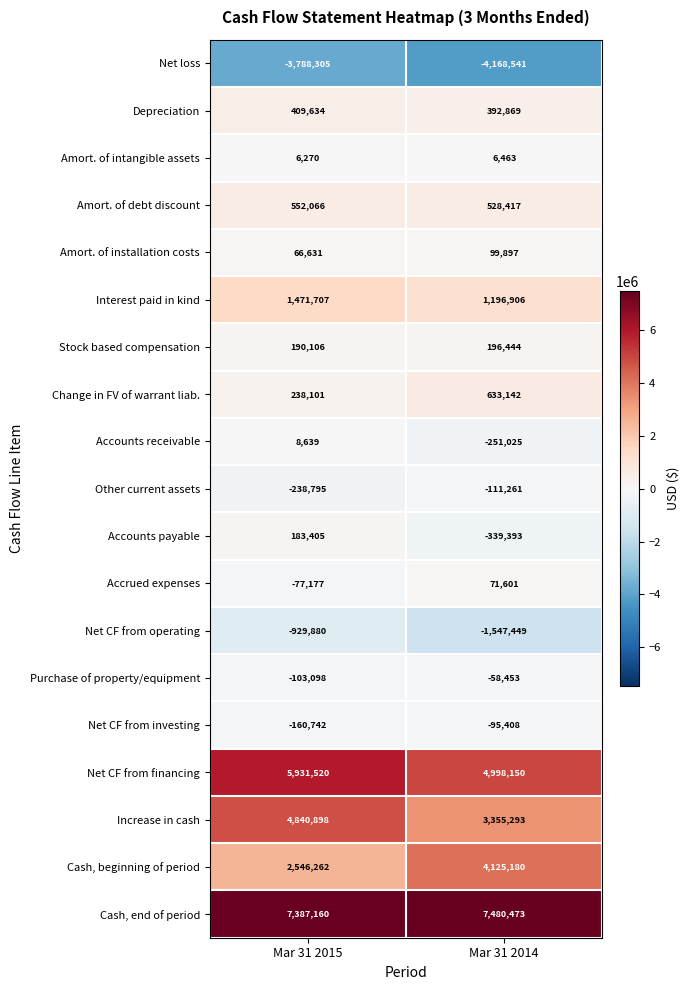

True or false: Net loss has a value of -6483460 at Mar 31 2015.

False